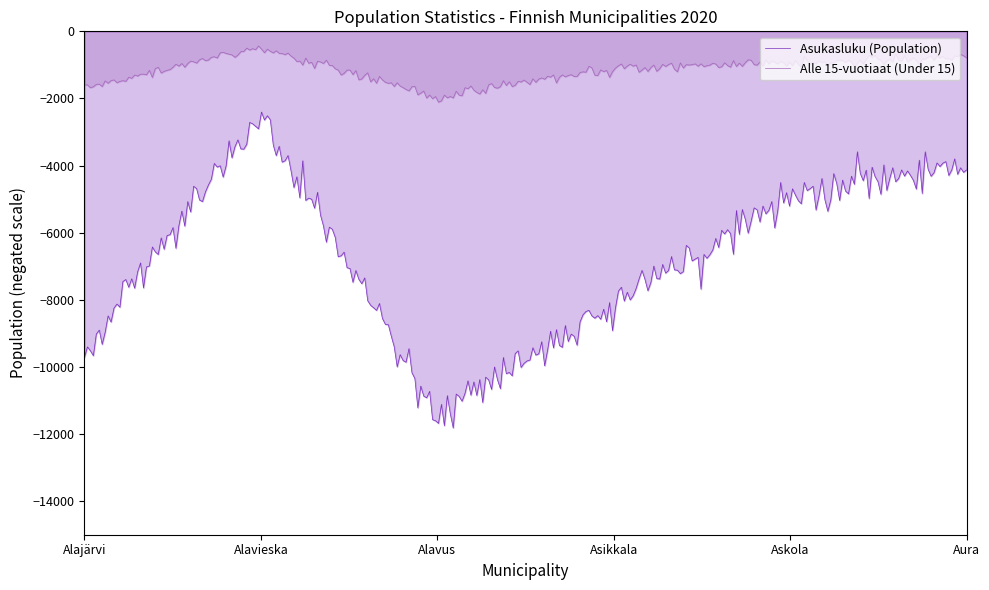

What is the minimum value shown in the chart?

-11819.5